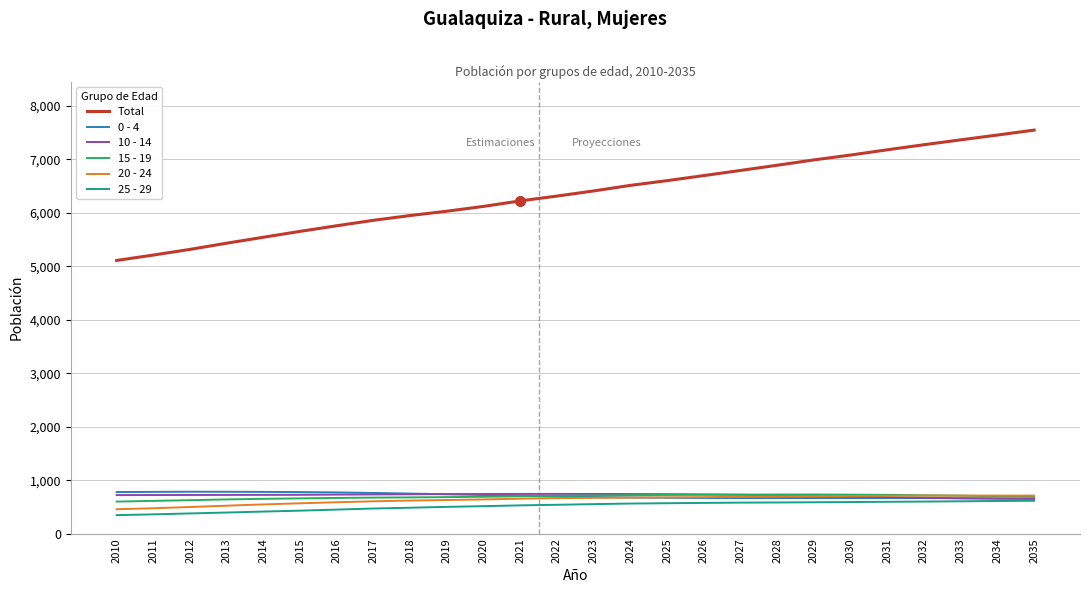

Does the chart display data point markers on the line(s)?

No